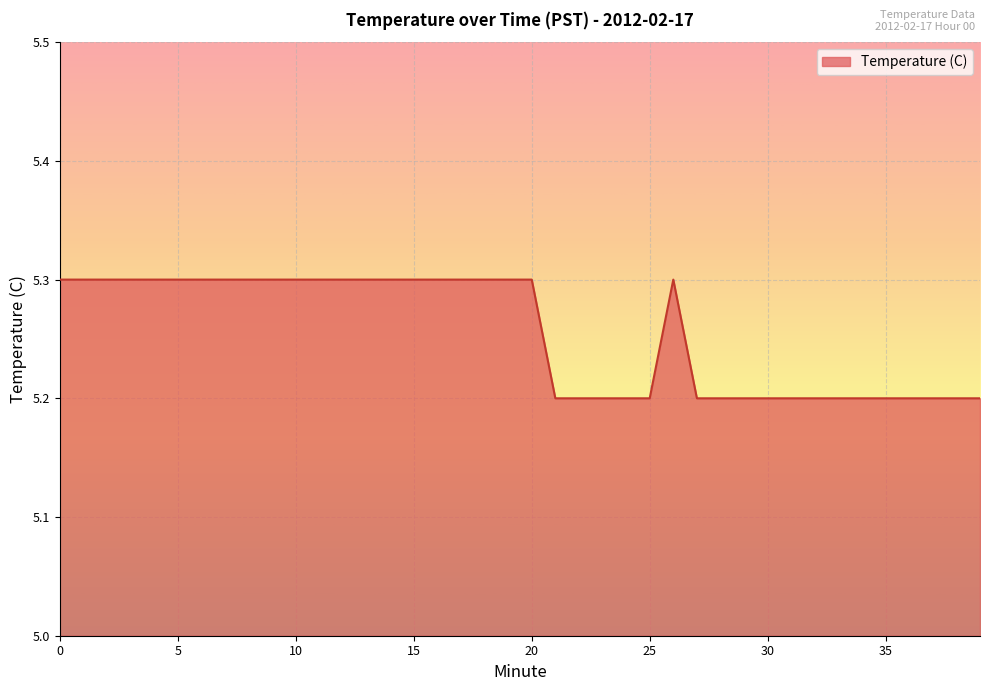

Reading left to right, transcribe all the data shown in this chart.

5.3	5.3	5.3	5.3	5.3	5.3	5.3	5.3	5.3	5.3	5.3	5.3	5.3	5.3	5.3	5.3	5.3	5.3	5.3	5.3	5.3	5.2	5.2	5.2	5.2	5.2	5.3	5.2	5.2	5.2	5.2	5.2	5.2	5.2	5.2	5.2	5.2	5.2	5.2	5.2